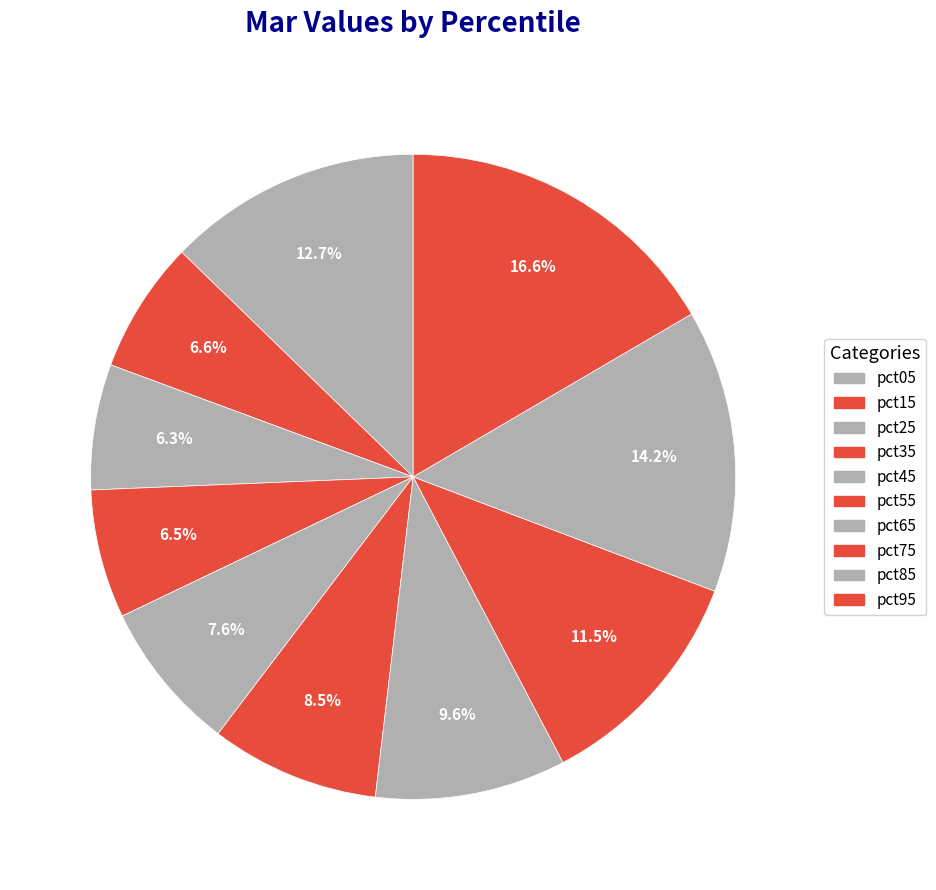

What percentage is NOT represented by pct35?

93.5%